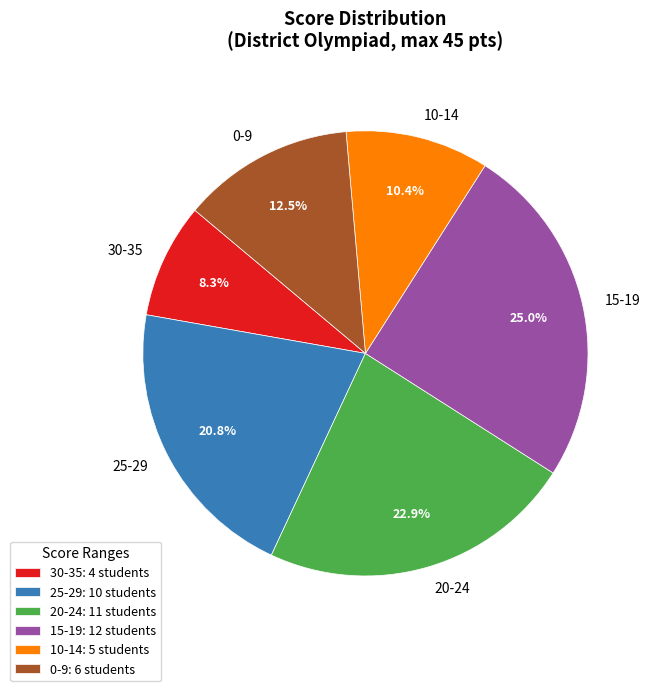

Is there a majority slice in this chart?

No